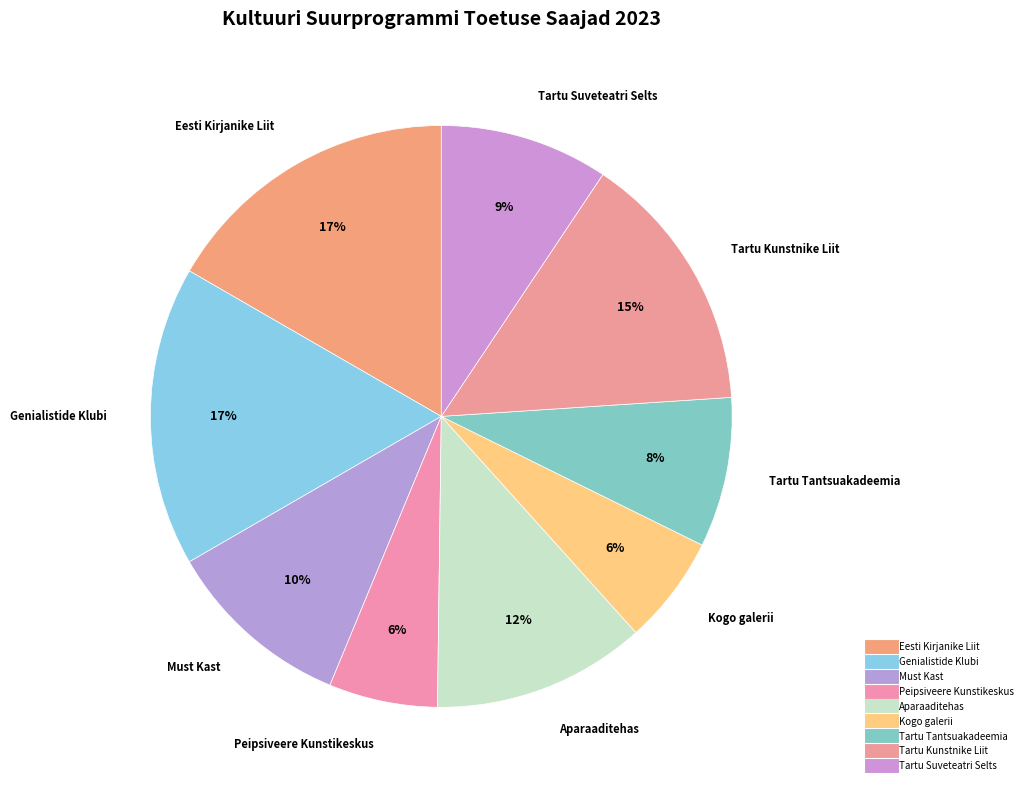

How many slices are in this pie chart?

9